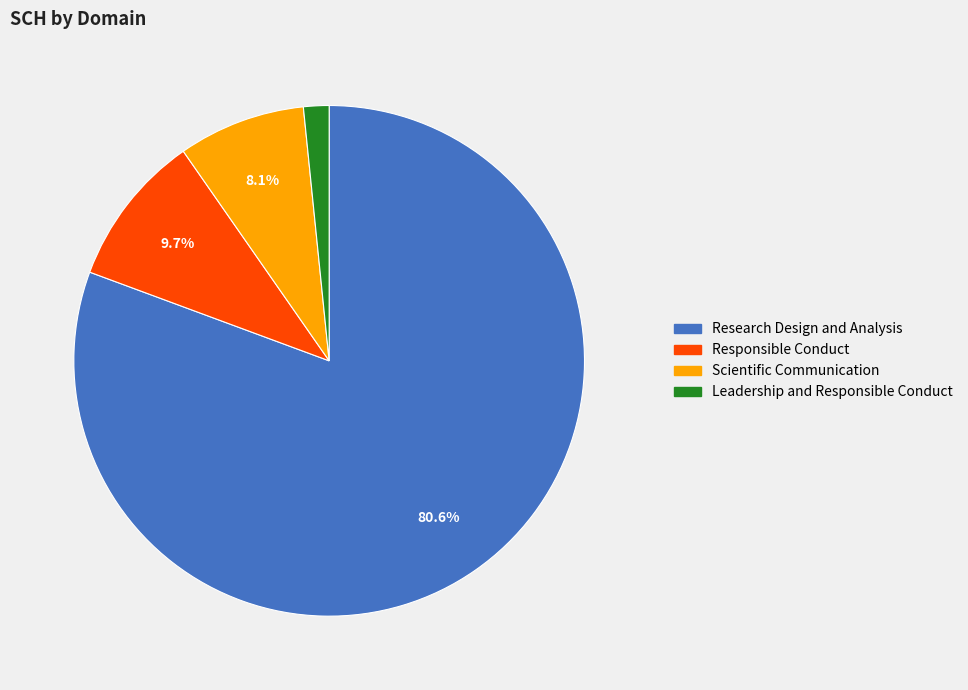

Does any single category account for the majority?

Yes